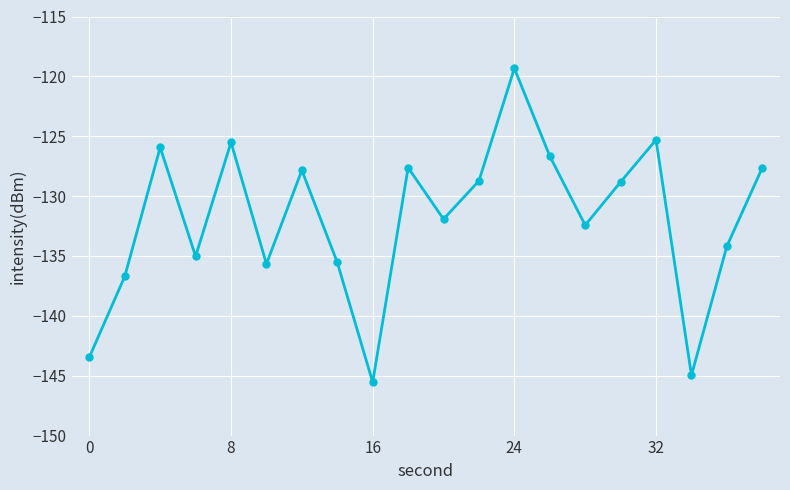

What is the maximum value shown in the chart?

-119.3